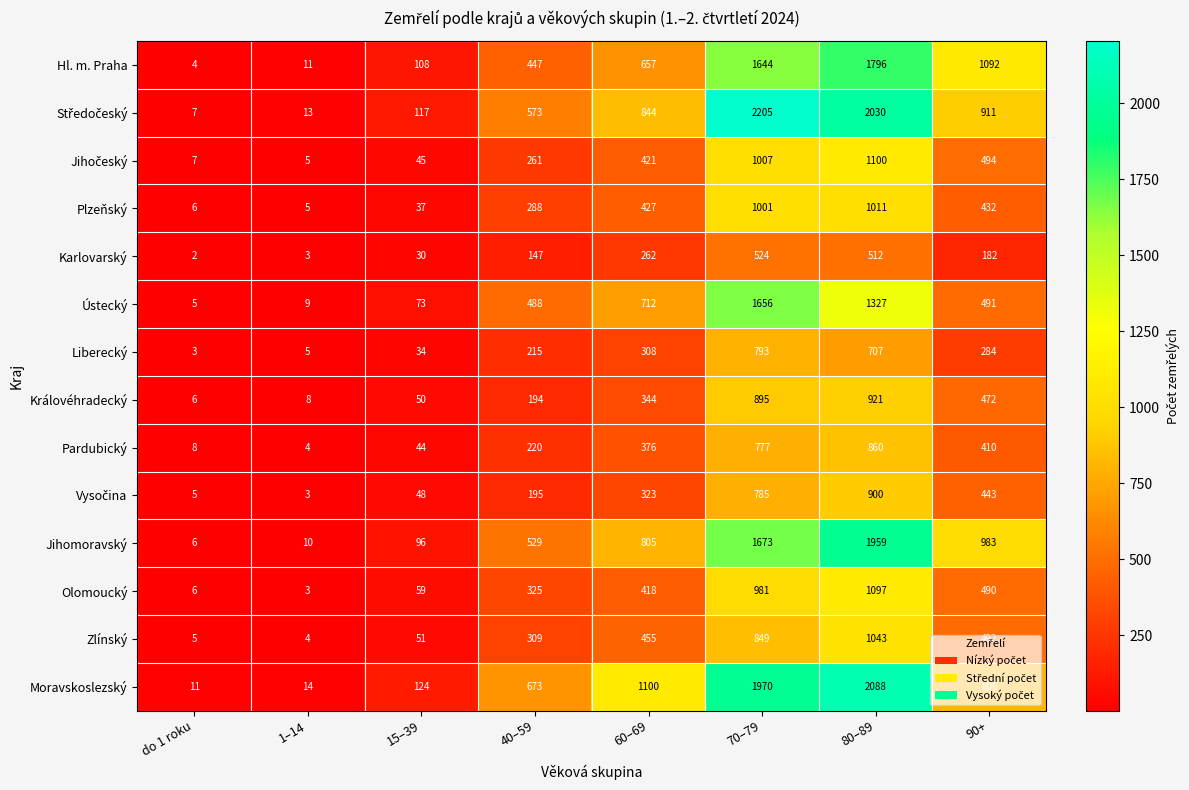

Is it true that Královéhradecký equals 472 at 90+?

True